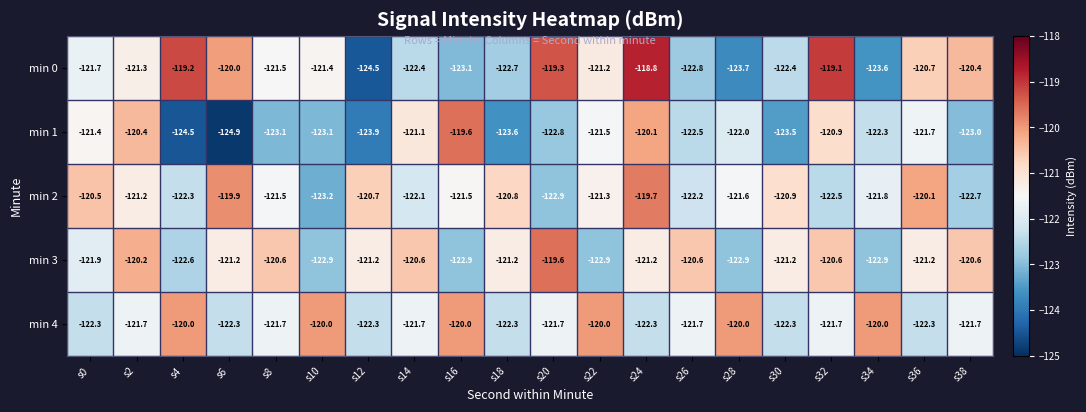

What is the minimum value shown in the chart?

-124.9